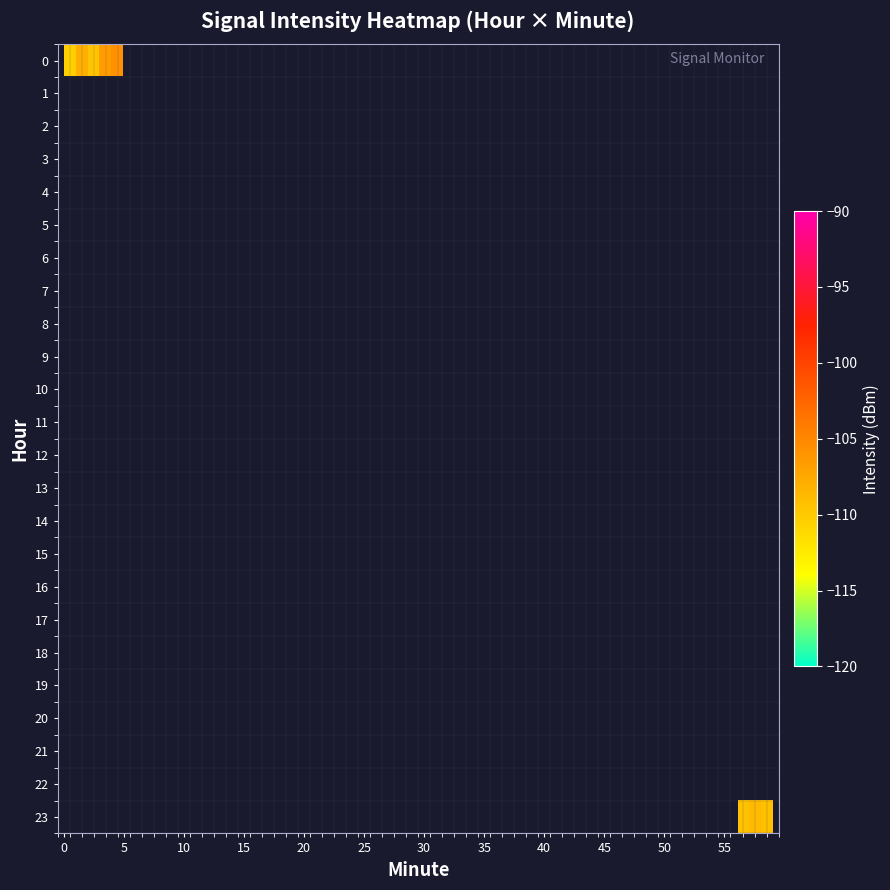

What is the minimum value shown in the chart?

-116.6